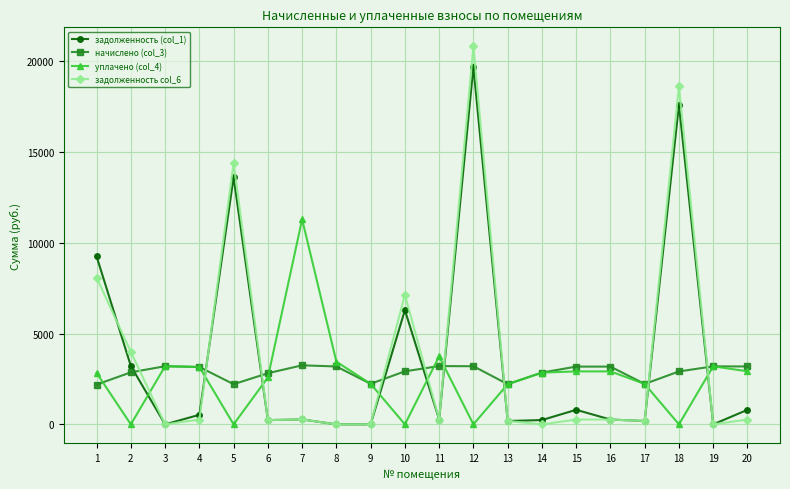

True or false: задолженность col_6 has more than 1 interior local peaks.

True